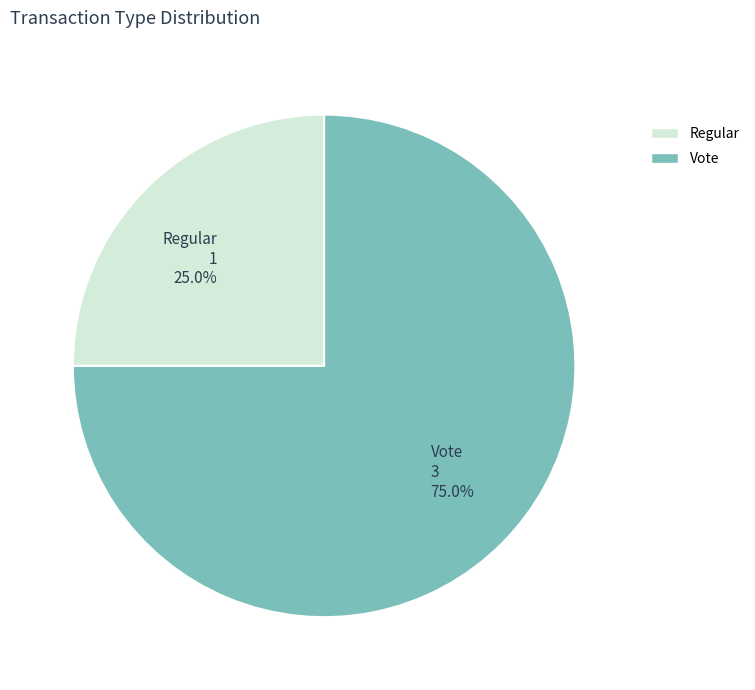

Combined, what portion of the pie is Regular and Vote?

100.0%